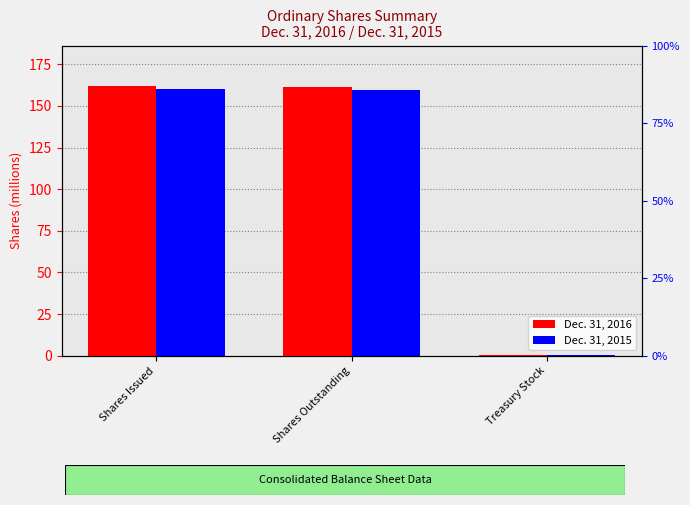

What is the label of the 1st bar from the right?

Treasury Stock